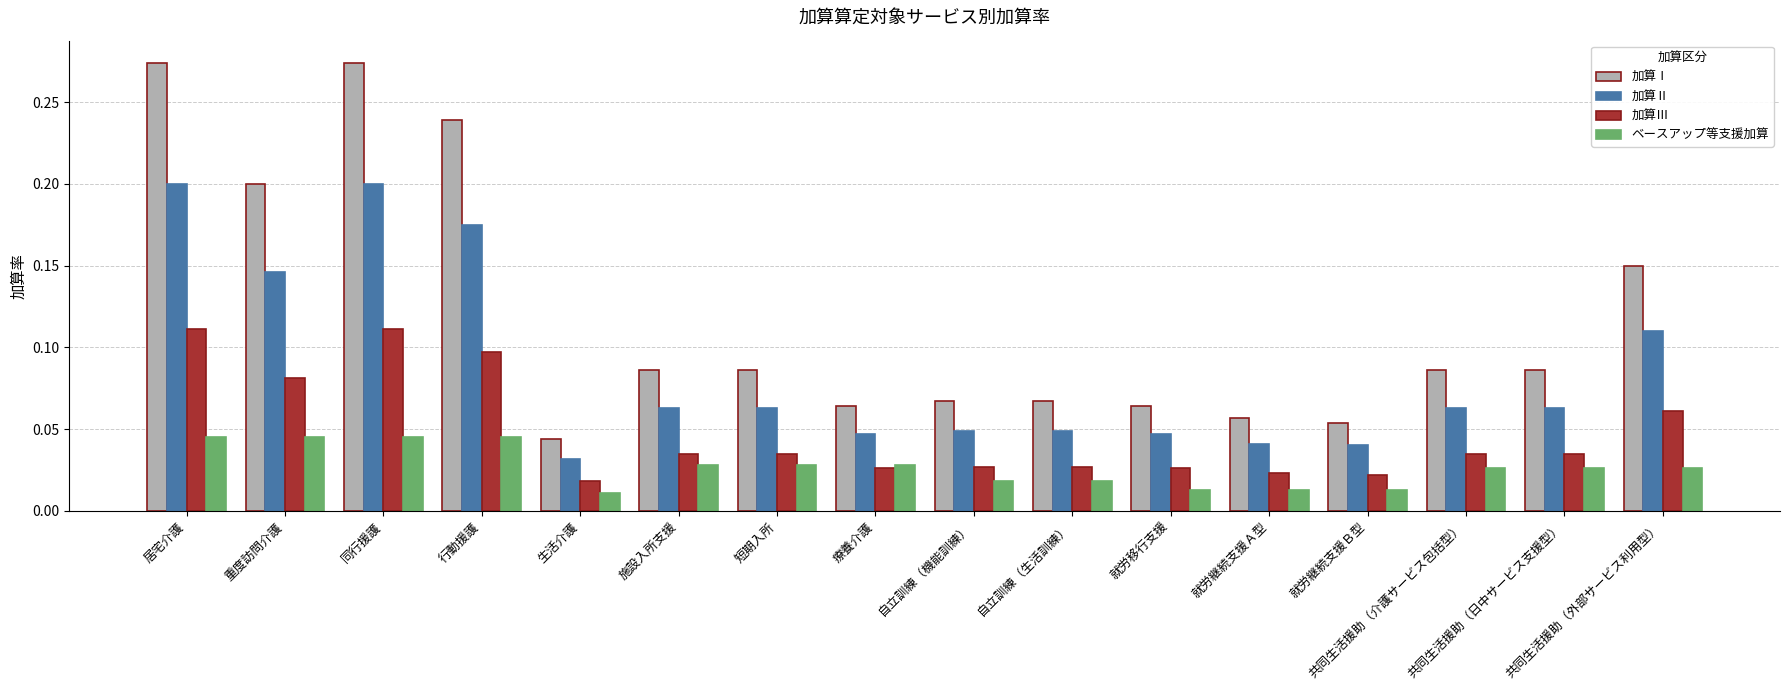

What is the sum of all 加算Ⅰ values?

1.9